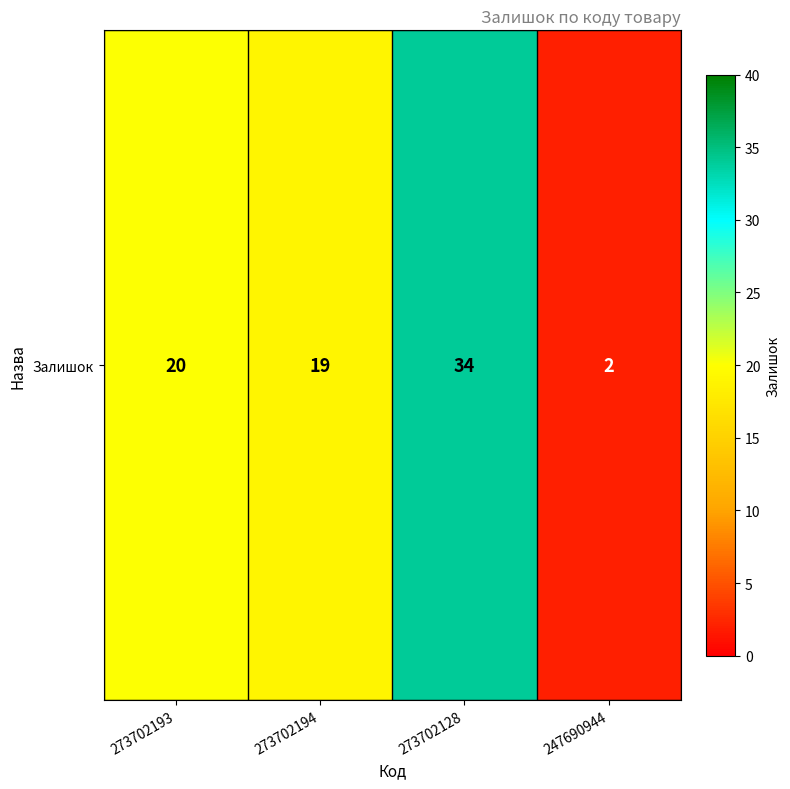

Reading left to right, extract all data points from this chart.

273702193=20	273702194=19	273702128=34	247690944=2